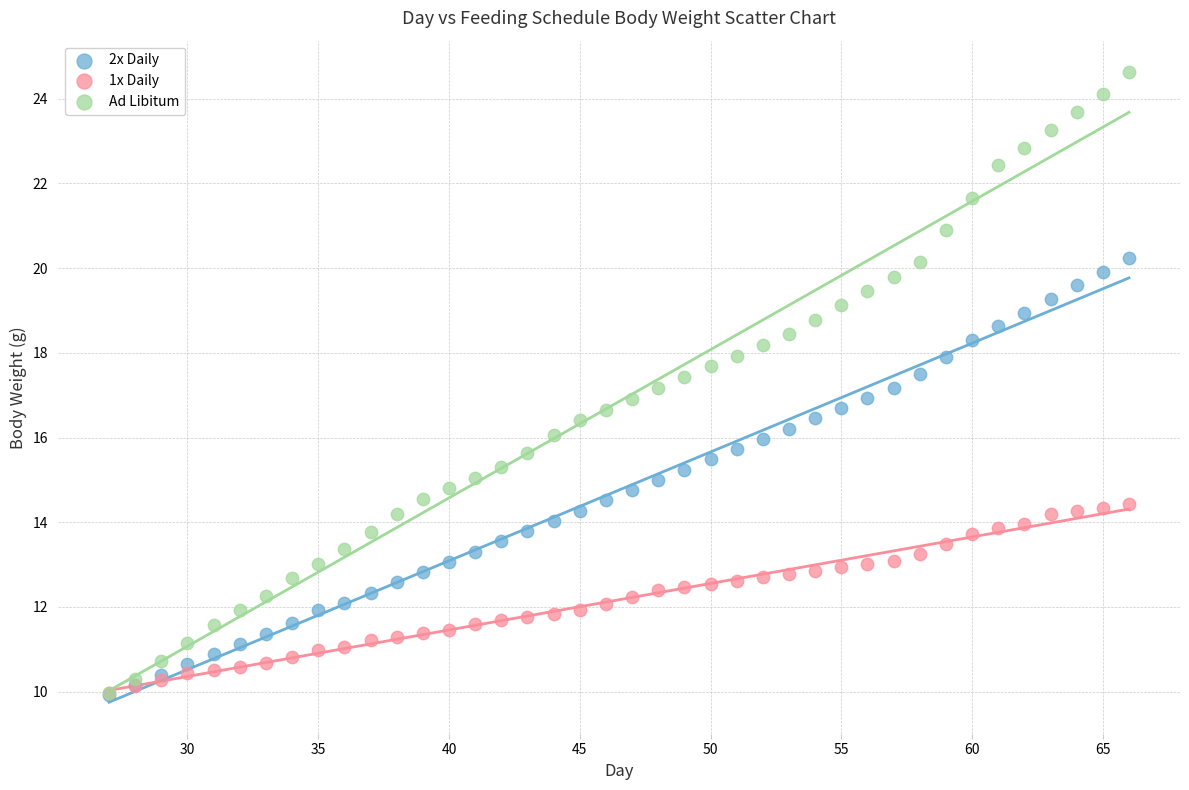

Which series has the widest spread of Y values?

Ad Libitum